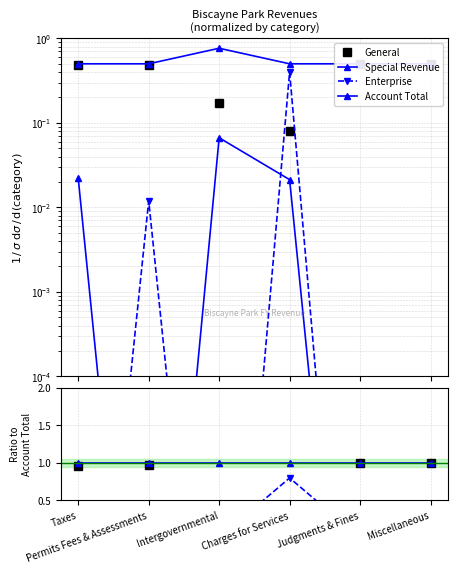

True or false: Enterprise has more than 1 interior local peaks.

True